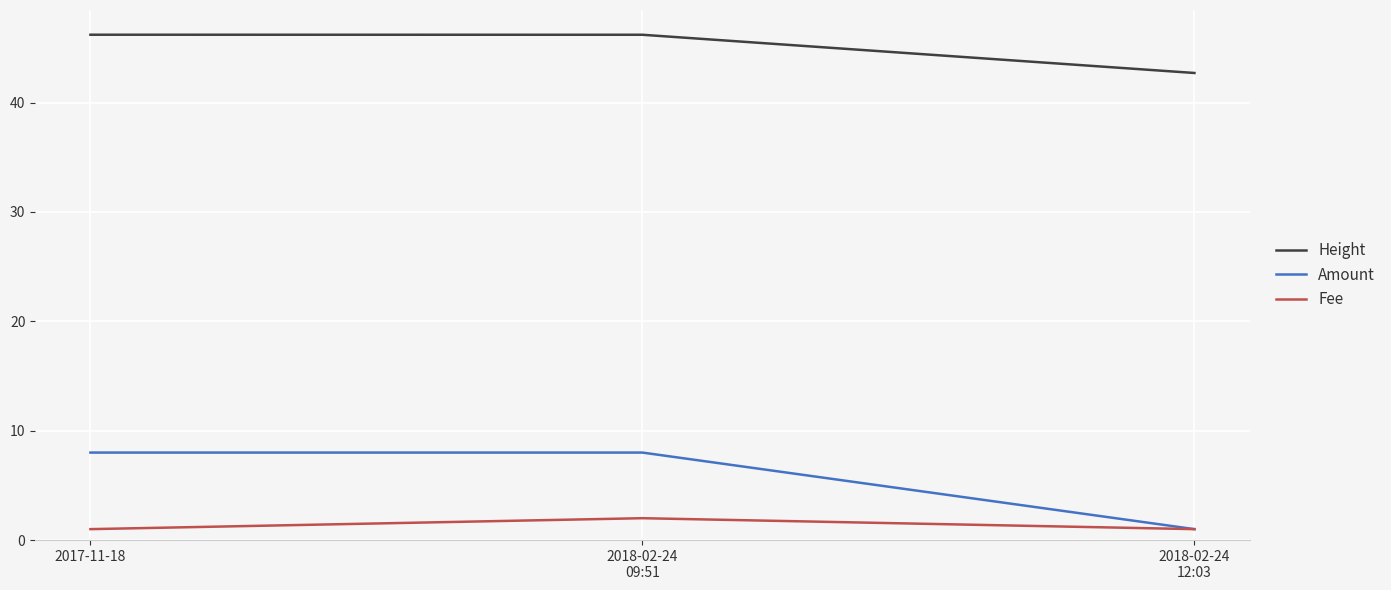

What is the difference between the highest and lowest values at 2018-02-24
09:51?

44.2